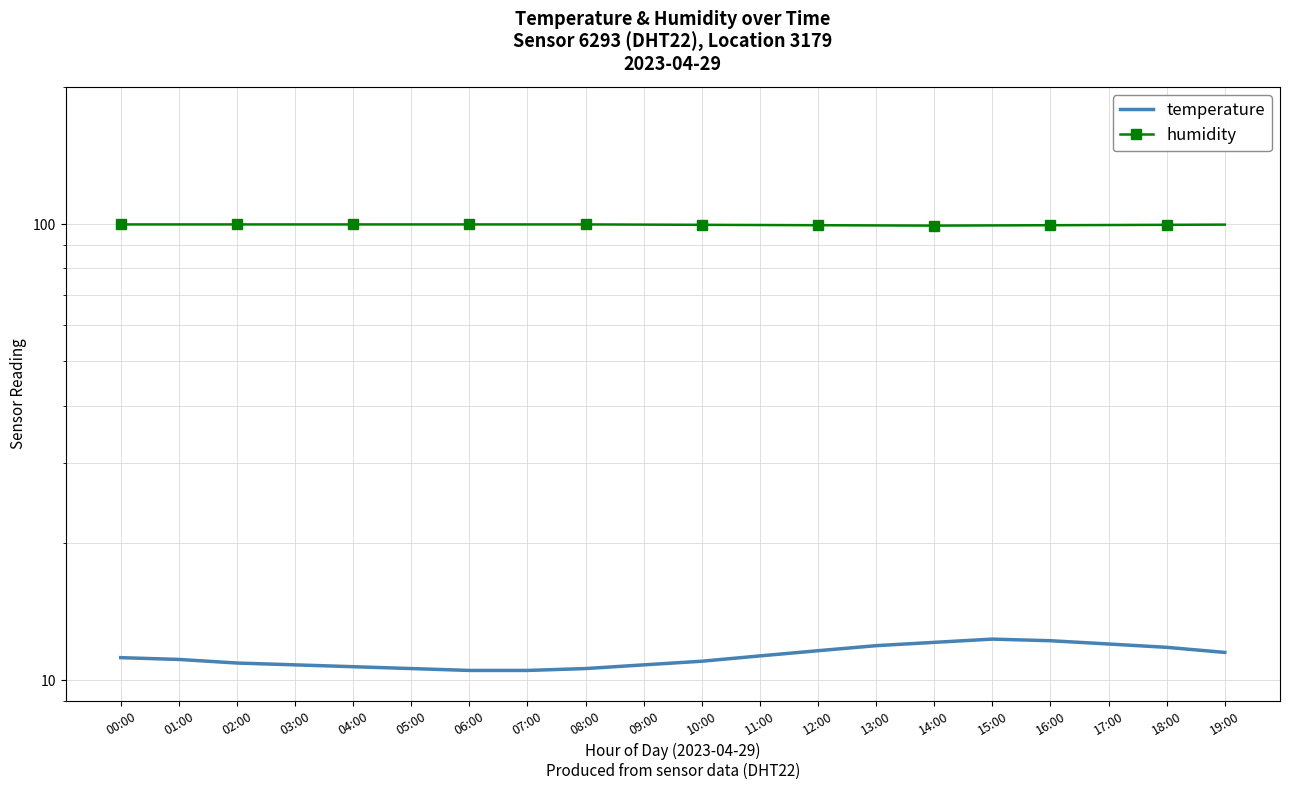

The value of temperature at 13:00 is 7.3. True or false?

False